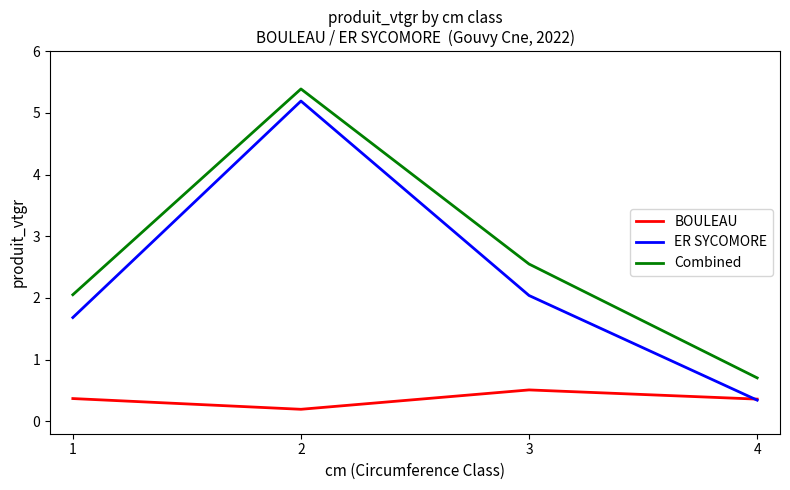

Read the ER SYCOMORE value at 3.

2.0